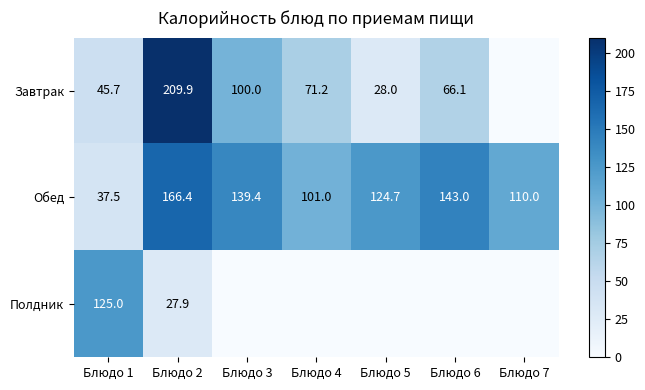

How many data points does each series have?

7